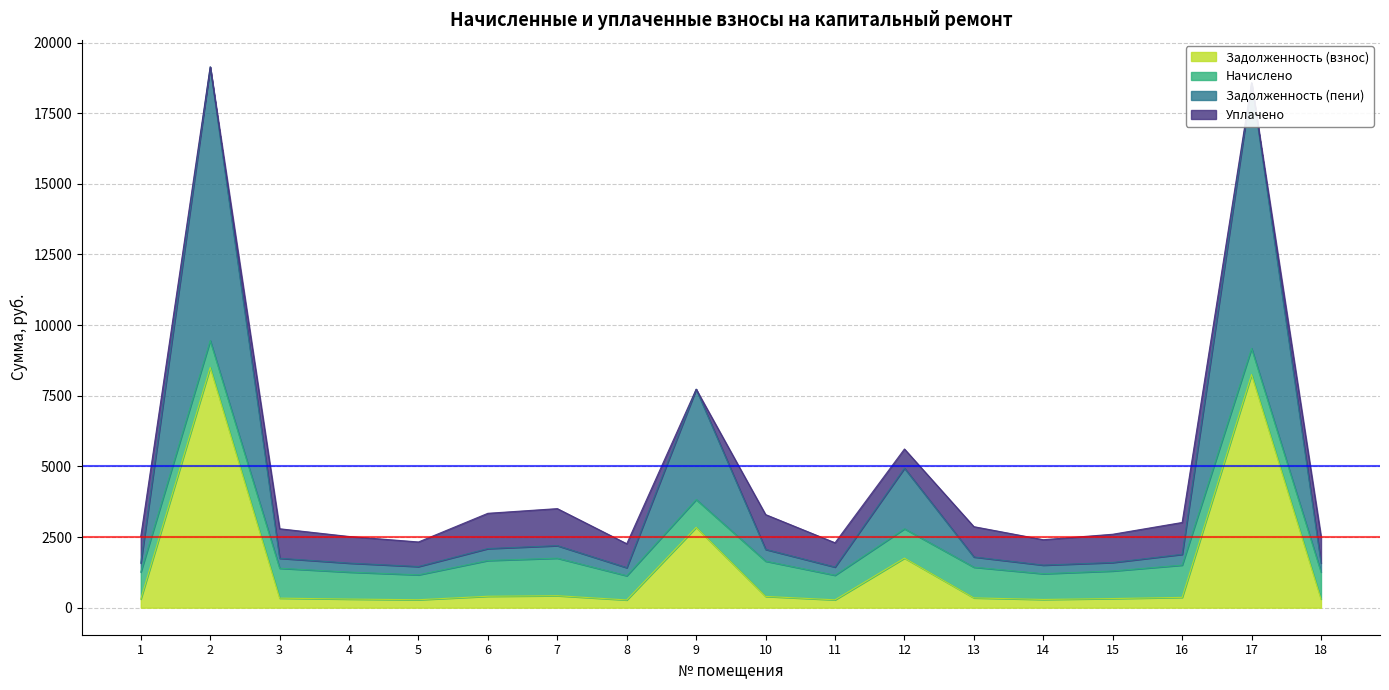

True or false: zadolzhennost and zadolzhennost2 intersect in this chart.

False